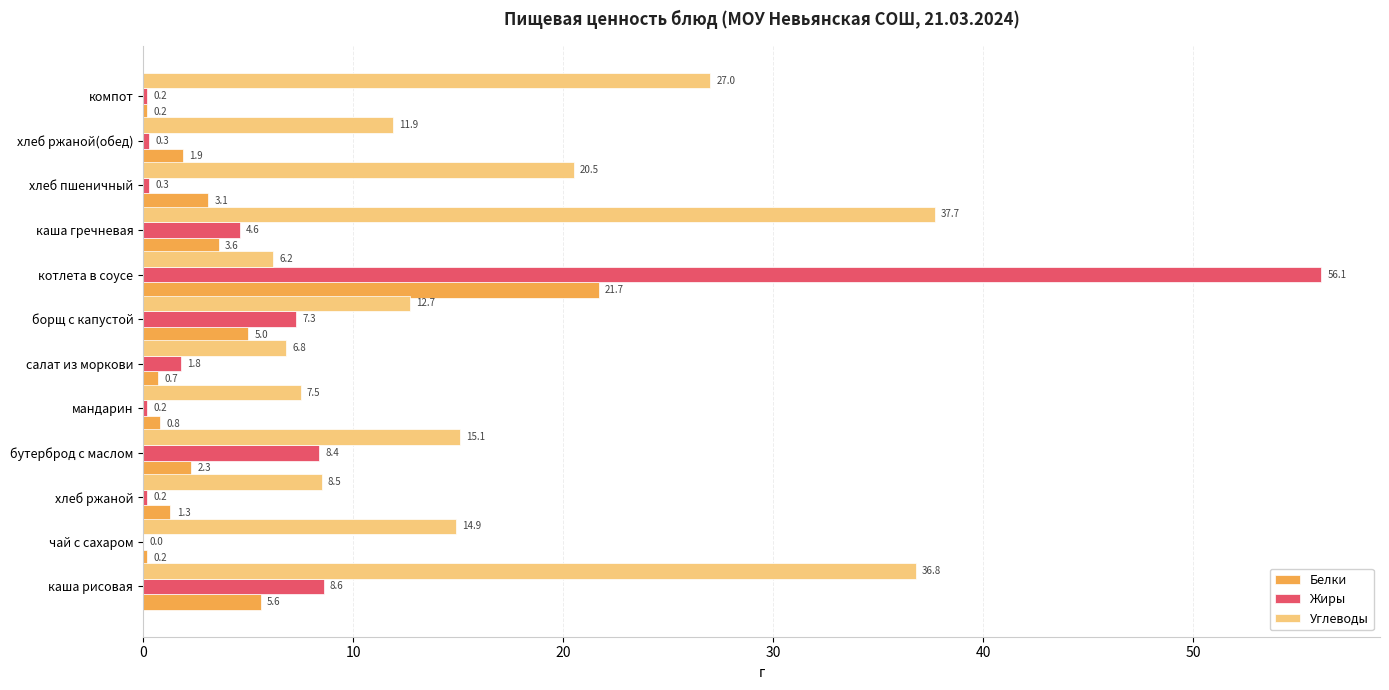

The Белки series shows 2.3 at бутерброд с маслом. True or false?

True